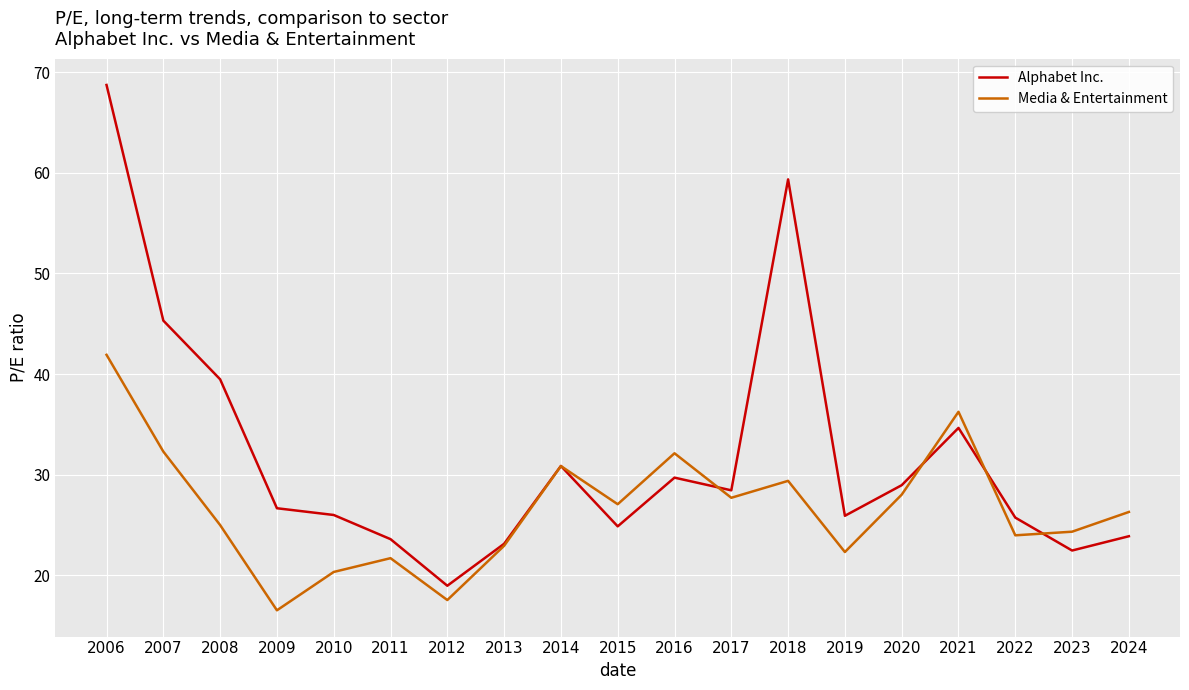

How many lines are shown in the chart?

2